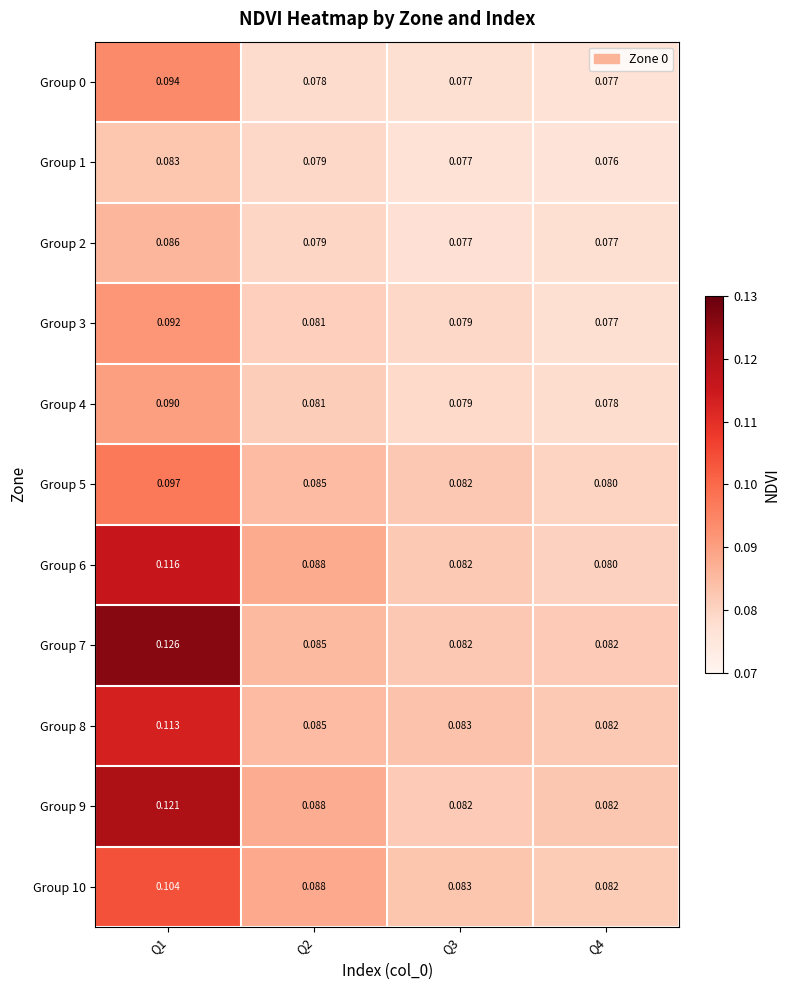

How many categories are shown in the chart?

4